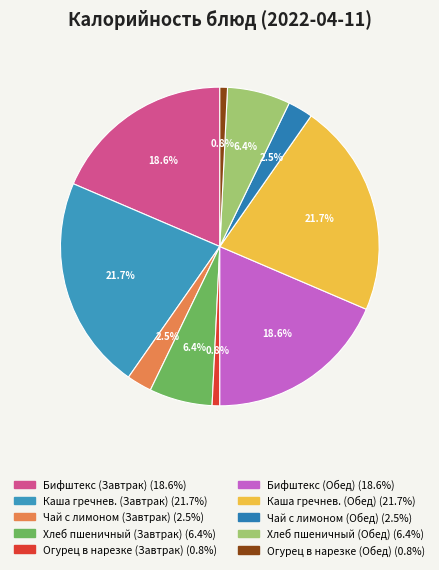

Does any single category account for the majority?

No